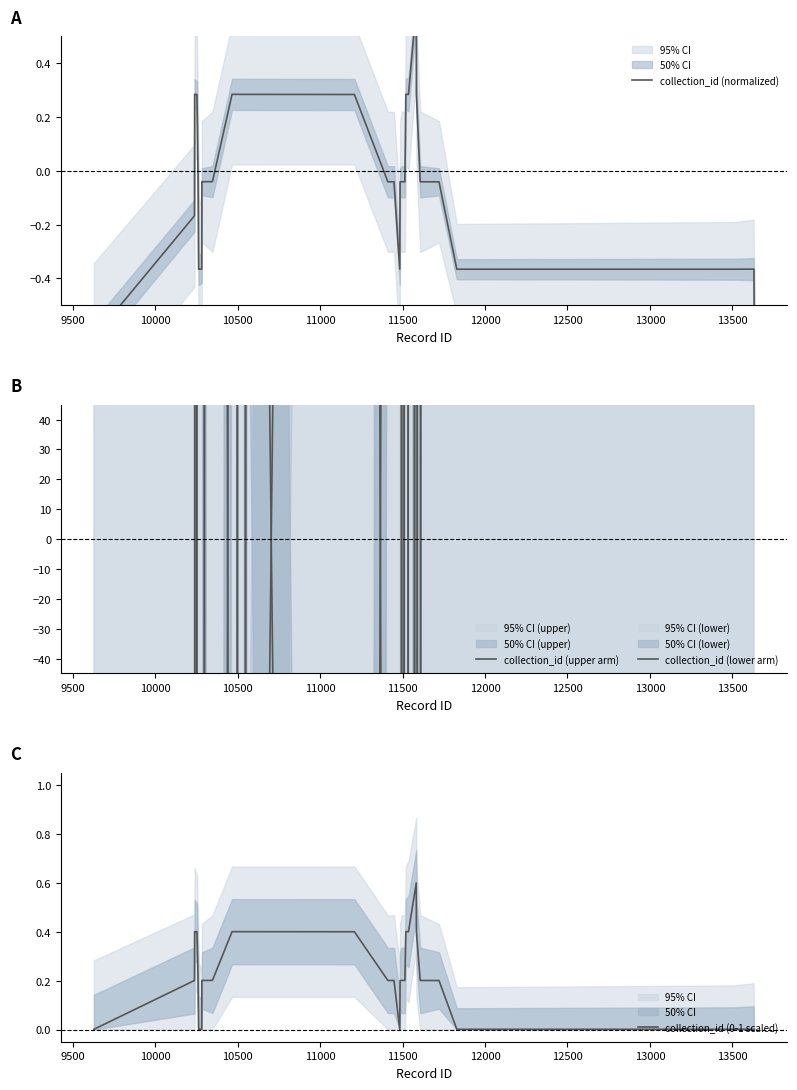

Does the chart have visible grid lines?

No